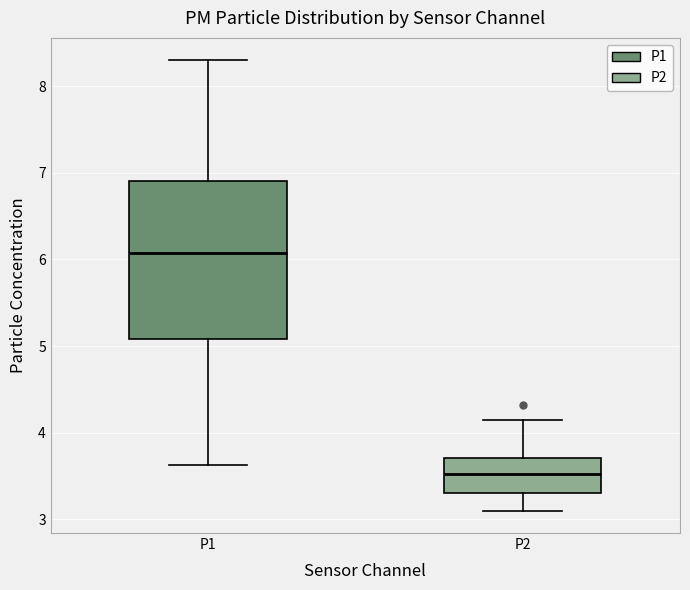

Which box is the tallest, from its lower edge to its upper edge?

P1